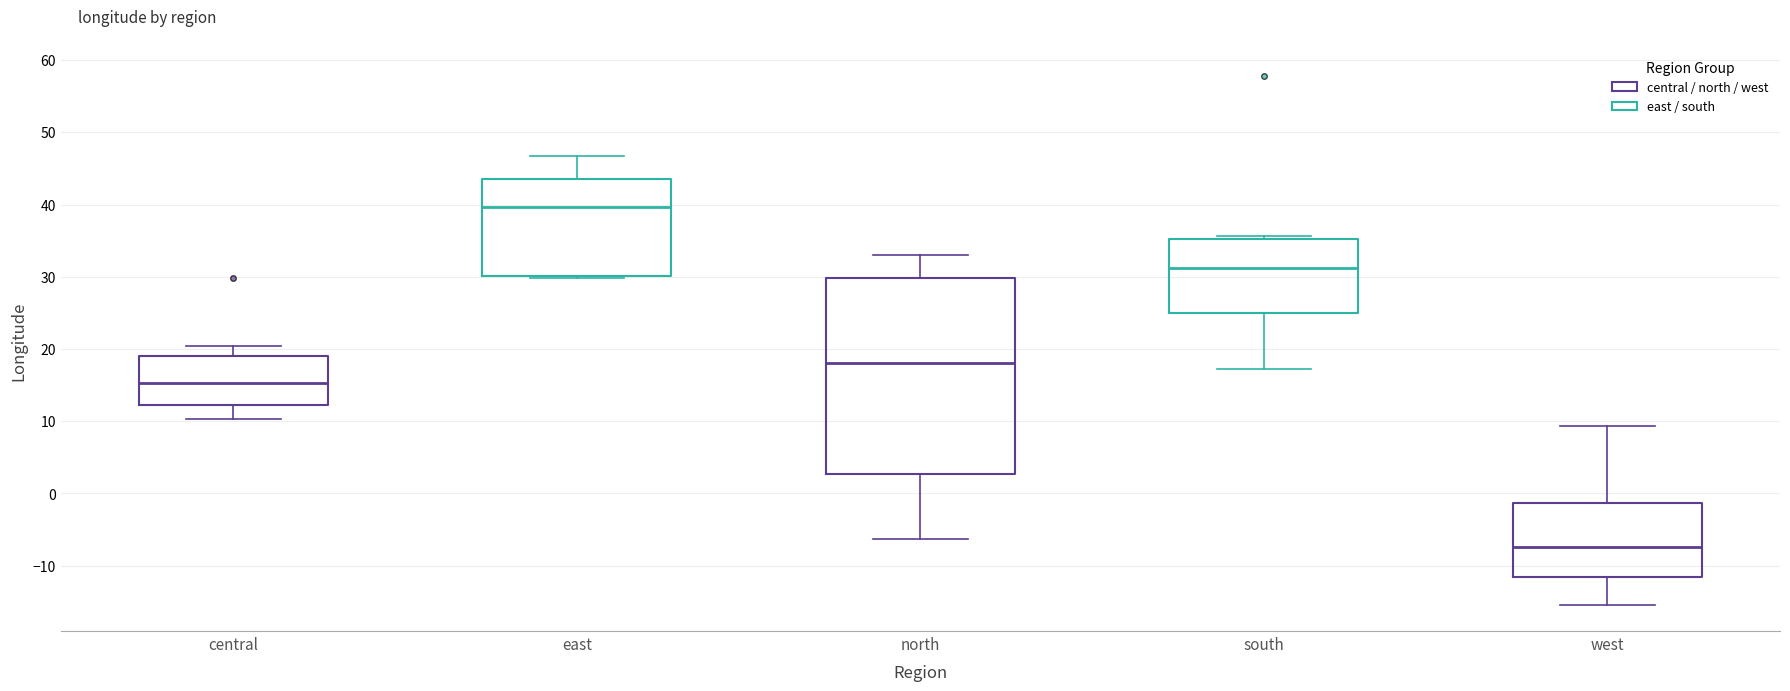

Reading left to right, transcribe this box plot: for each box, give where its median line is, the range the box spans, and where its two whiskers end, as read against the y-axis. The values are not printed on the chart, so give them approximately, as read against the axis.

central: median 15, box 12 to 19, whiskers 10 to 20
east: median 40, box 30 to 43, whiskers 30 to 47
north: median 18, box 3 to 30, whiskers -6 to 33
south: median 31, box 25 to 35, whiskers 17 to 36
west: median -7, box -12 to -1, whiskers -15 to 9